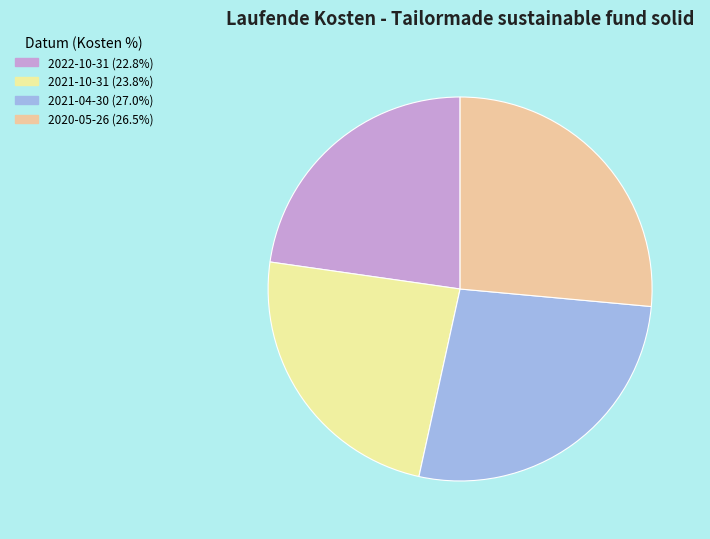

Approximately how many times larger is the value at 2021-10-31 compared to 2021-04-30?

0.9